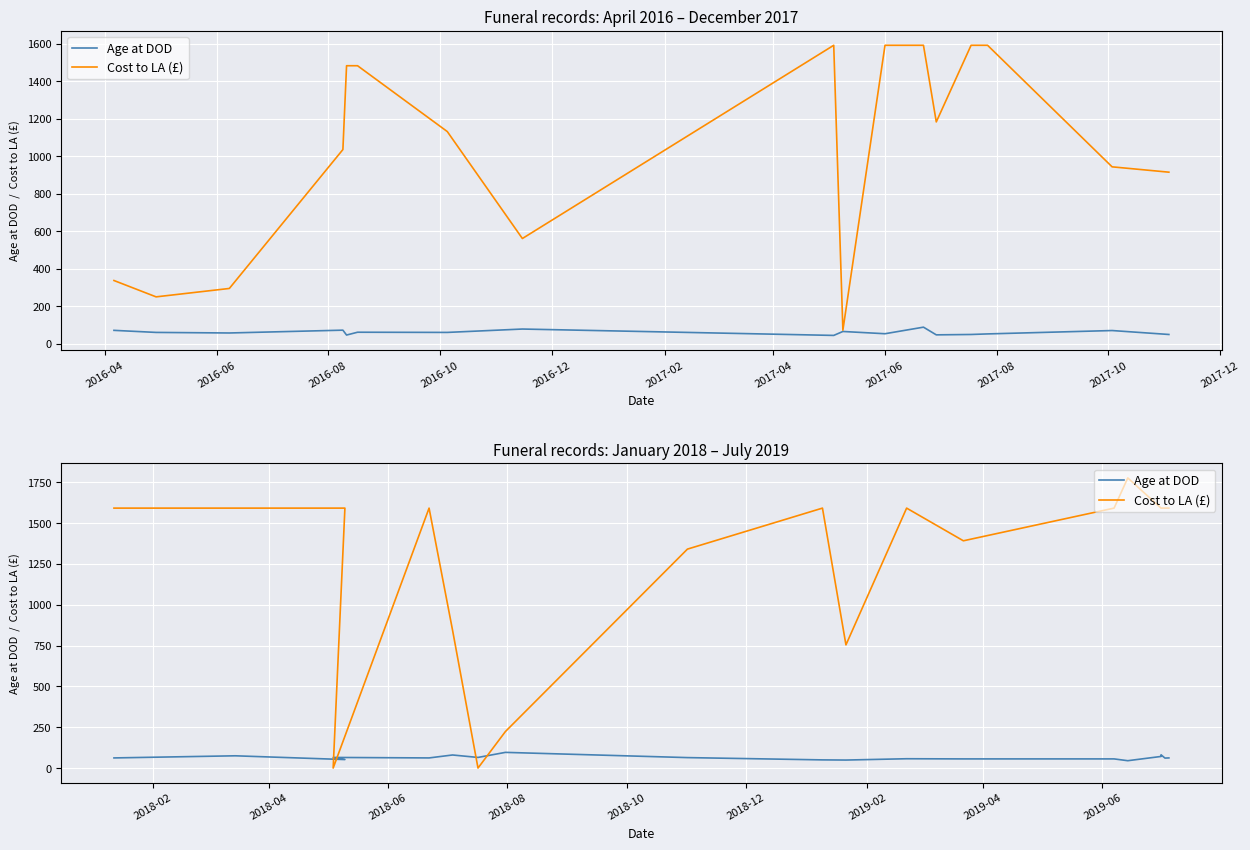

What is the total value across all series at 2017-08?

1404.0